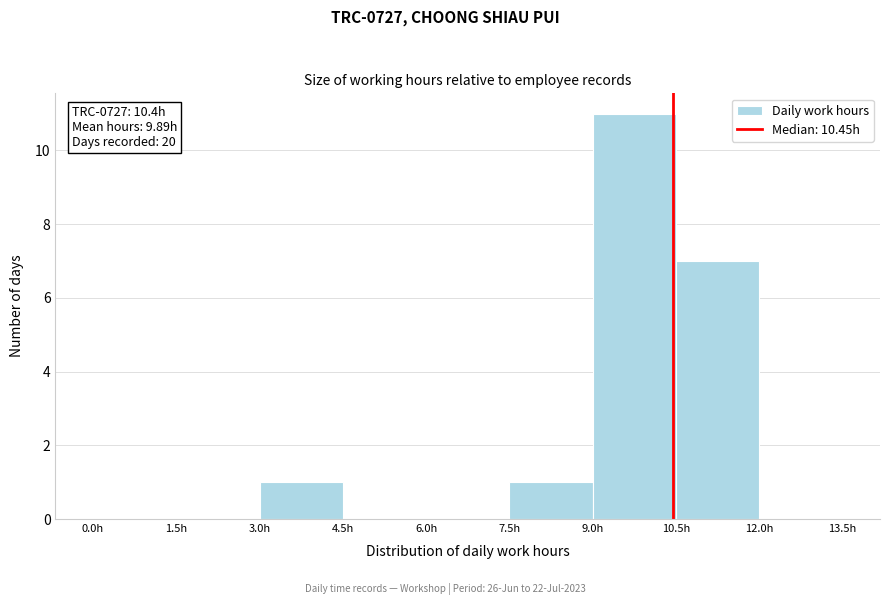

Over which range of the x-axis is the bar tallest?

9.0 to 10.5